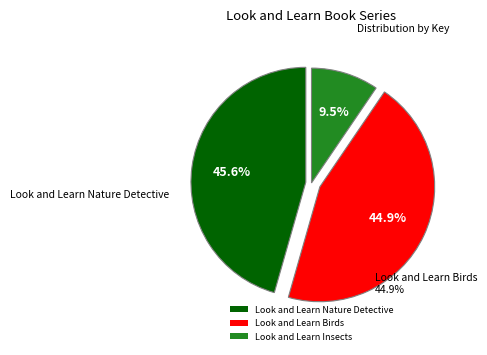

To the nearest percent, what percentage of the pie is Look and Learn Nature Detective?

46%